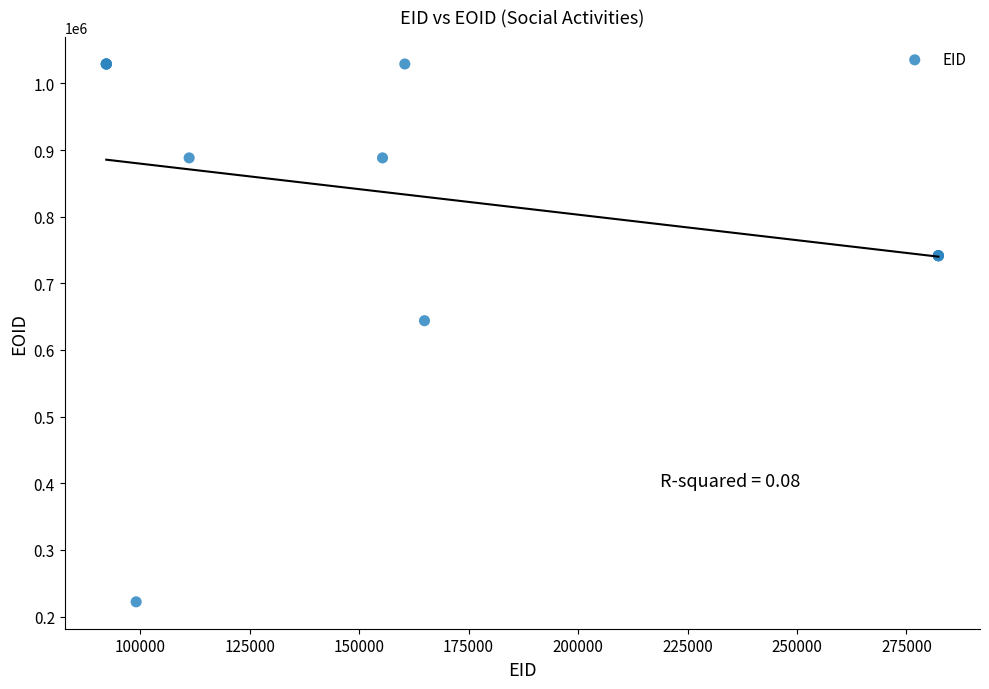

What Y value in the scatter plot is closest to 625578?

643889